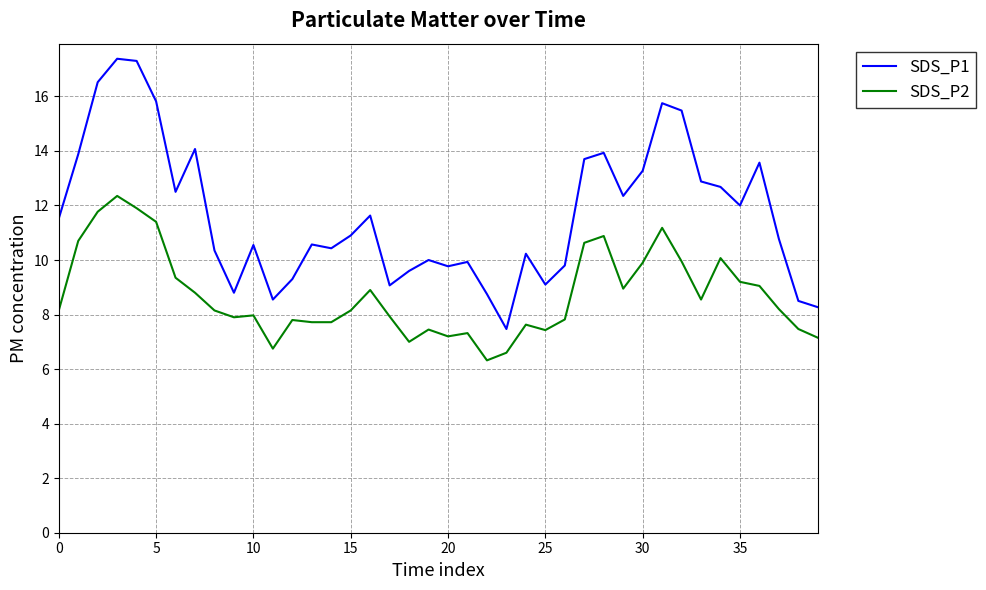

Rank the series by their average value, from lowest to highest.

SDS_P2, SDS_P1